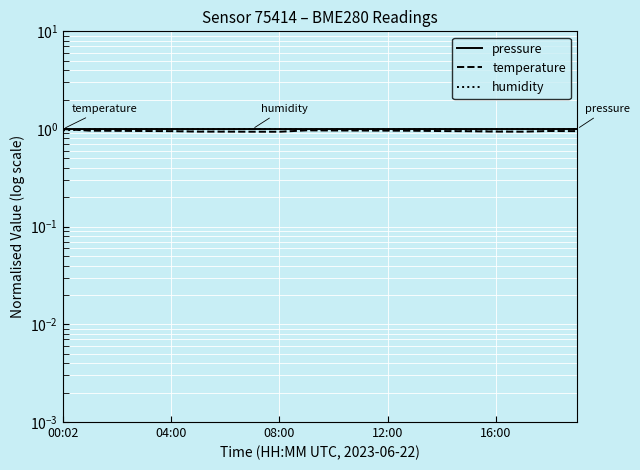

What are all the series names shown in the legend?

pressure, temperature, humidity